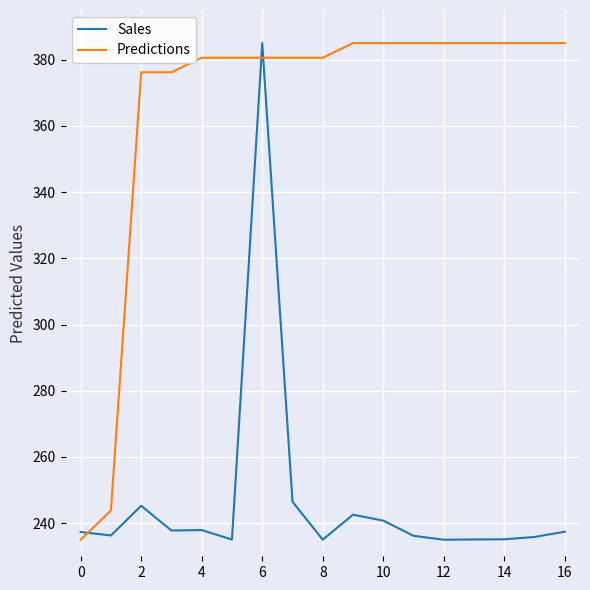

True or false: Sales has more than 2 interior local peaks.

True